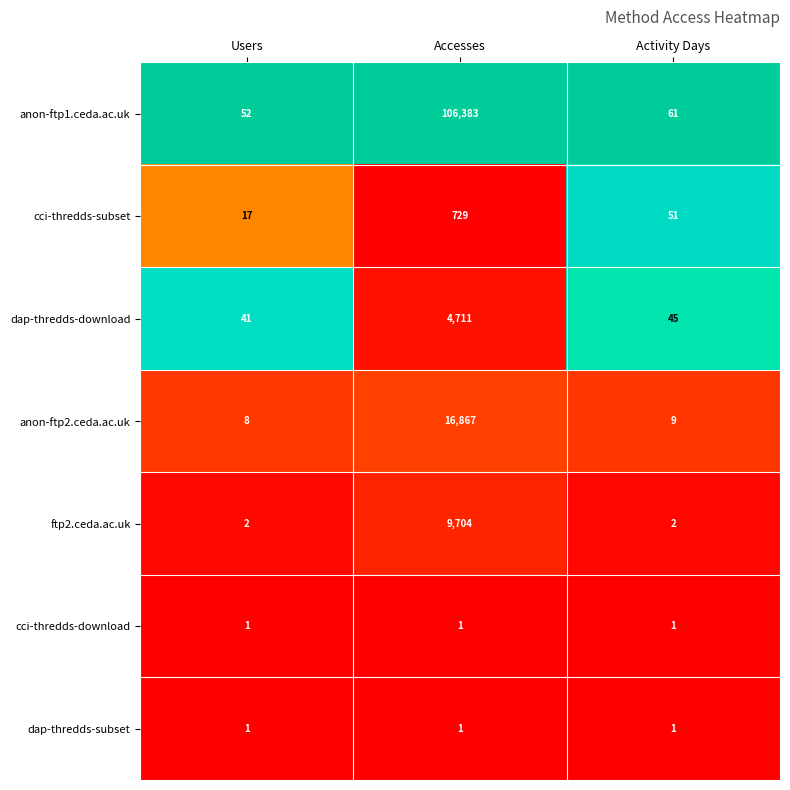

What value does the anon-ftp1.ceda.ac.uk series have at Users?

52